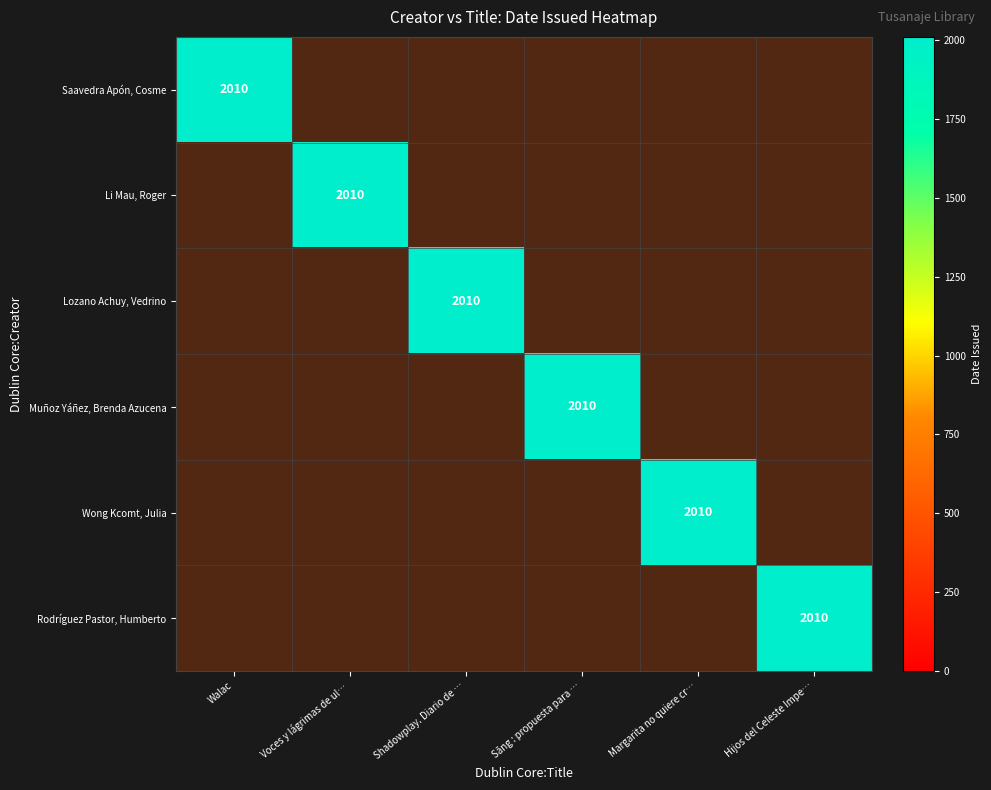

The value of Saavedra Apón, Cosme at Shadowplay. Diario de Ian Curtis is 0. True or false?

True